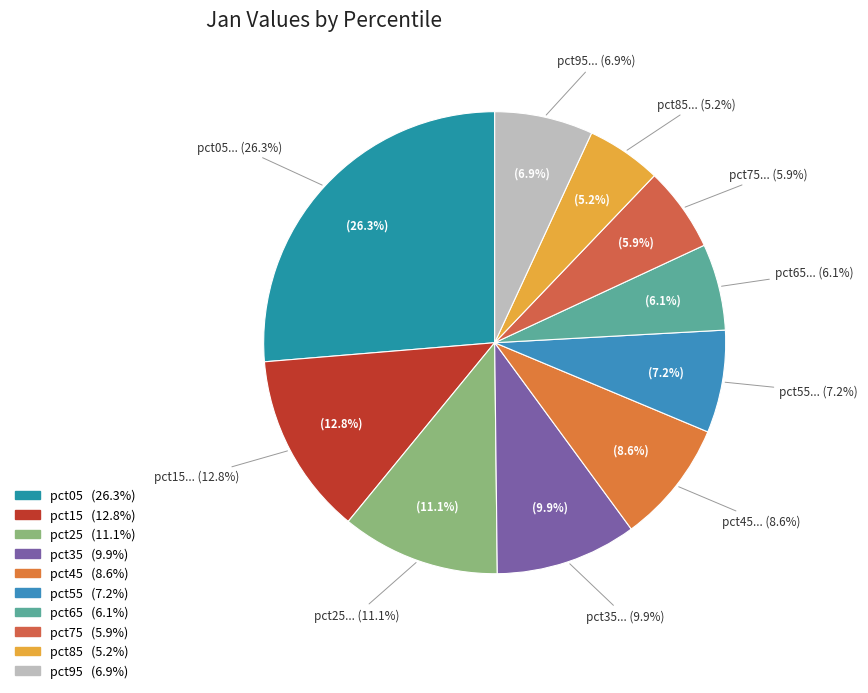

How many segments does this pie chart have?

10